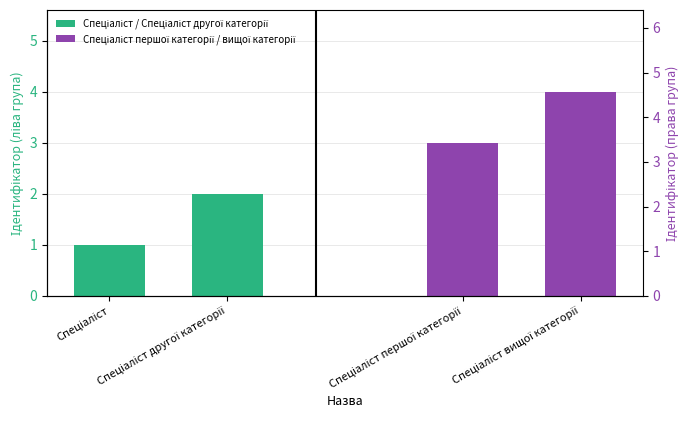

Are the bars horizontal?

No